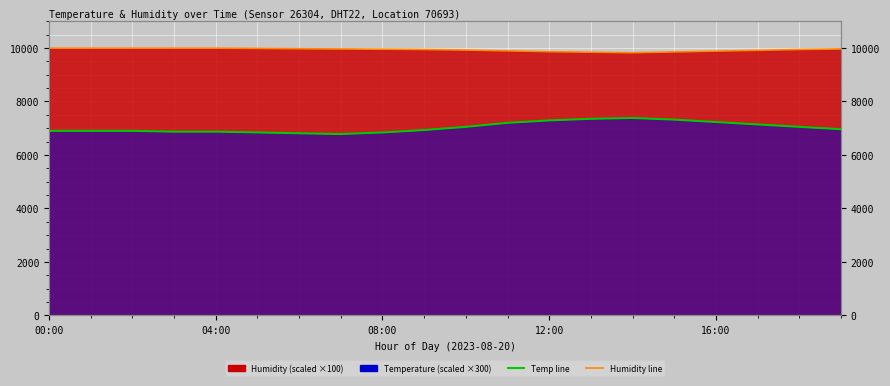

How many lines are shown in the chart?

2